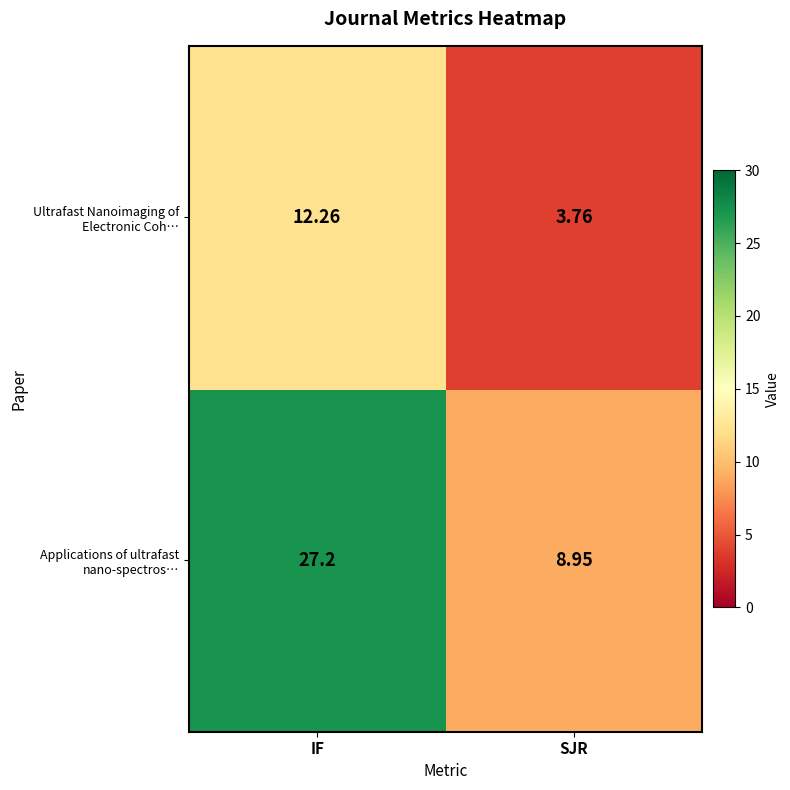

Which category has the lowest value across all series?

SJR